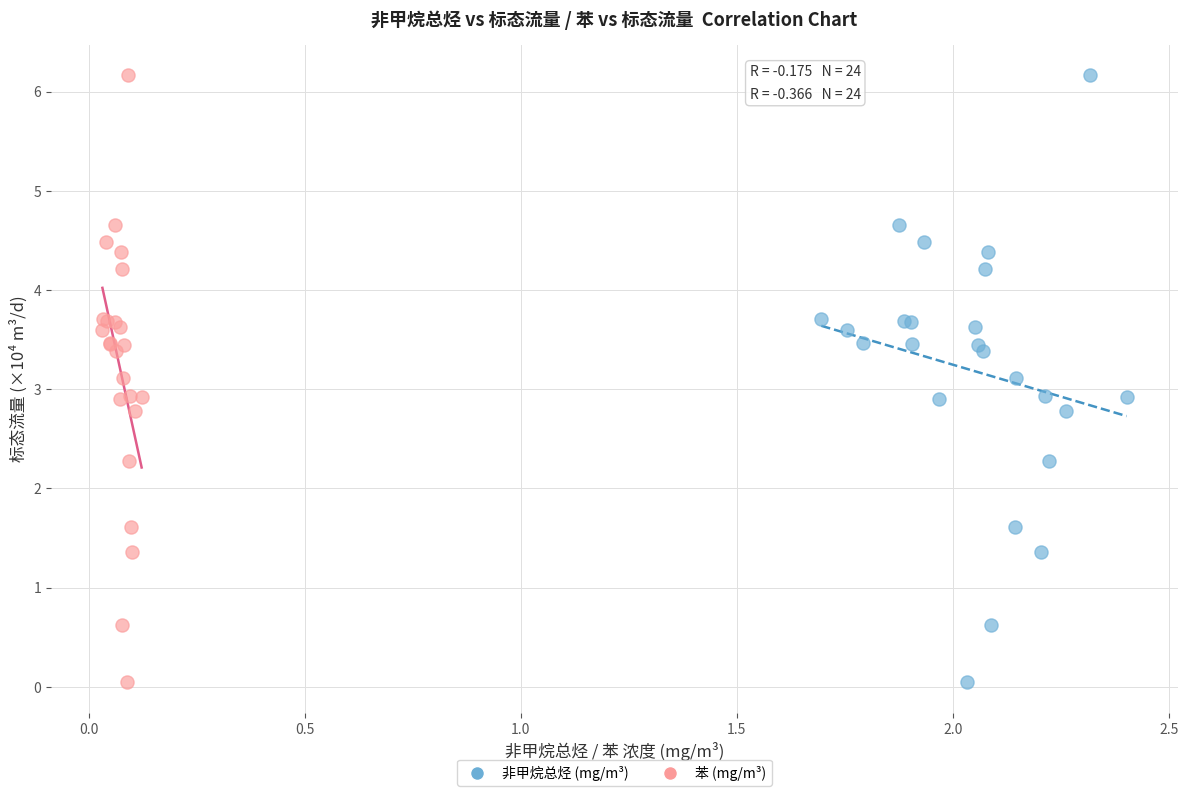

What are all the series names shown in the legend?

非甲烷总烃 (mg/m³), 苯 (mg/m³)